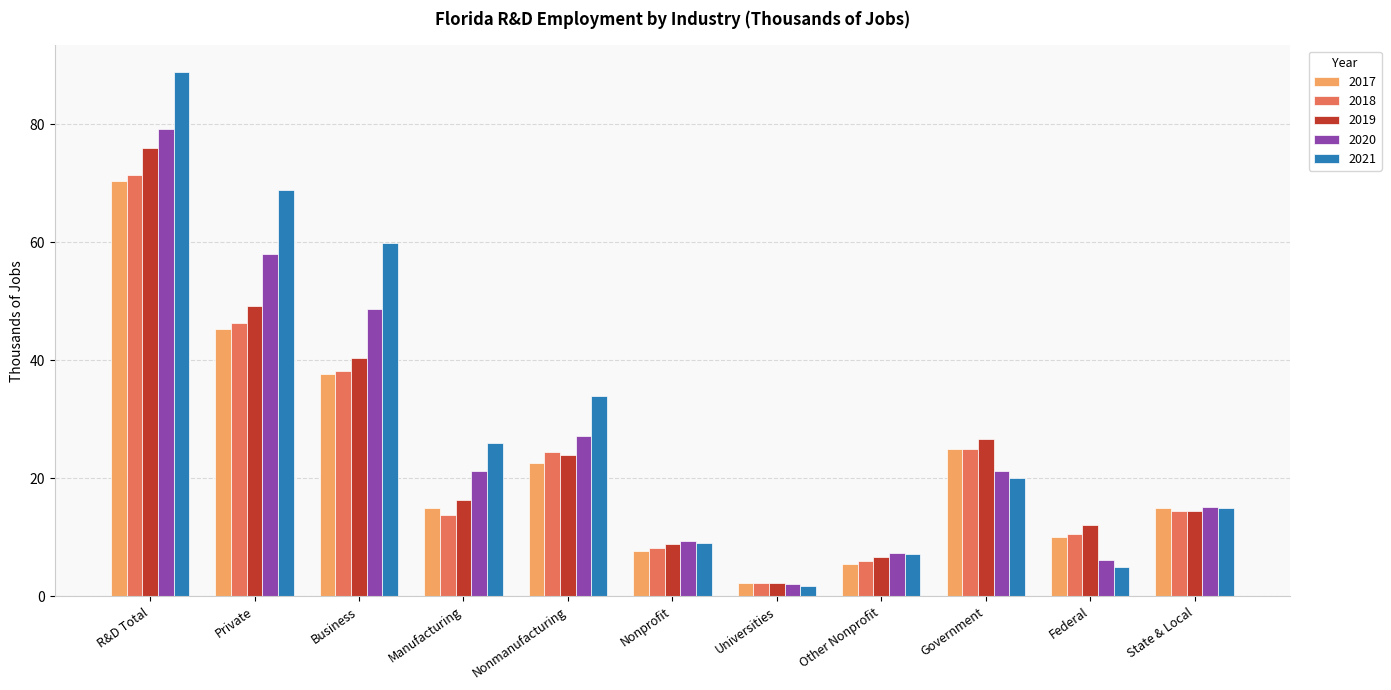

True or false: 2018 has a value of 14.4 at State & Local.

True